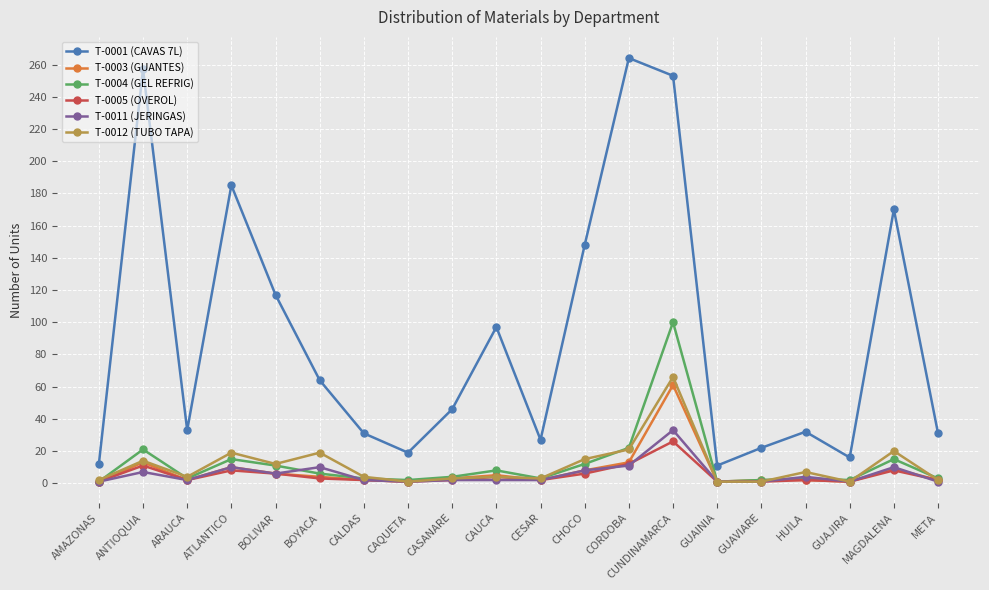

Which series has the largest total across all categories?

T-0001 (CAVAS 7L)